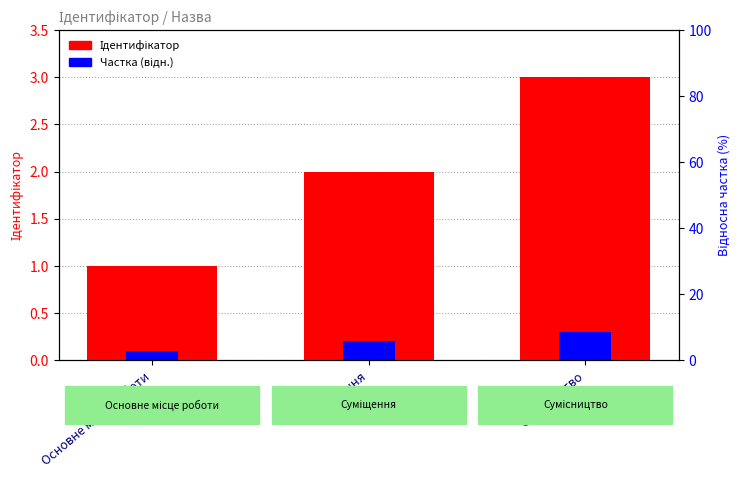

At how many categories does at least one series exceed 2?

1